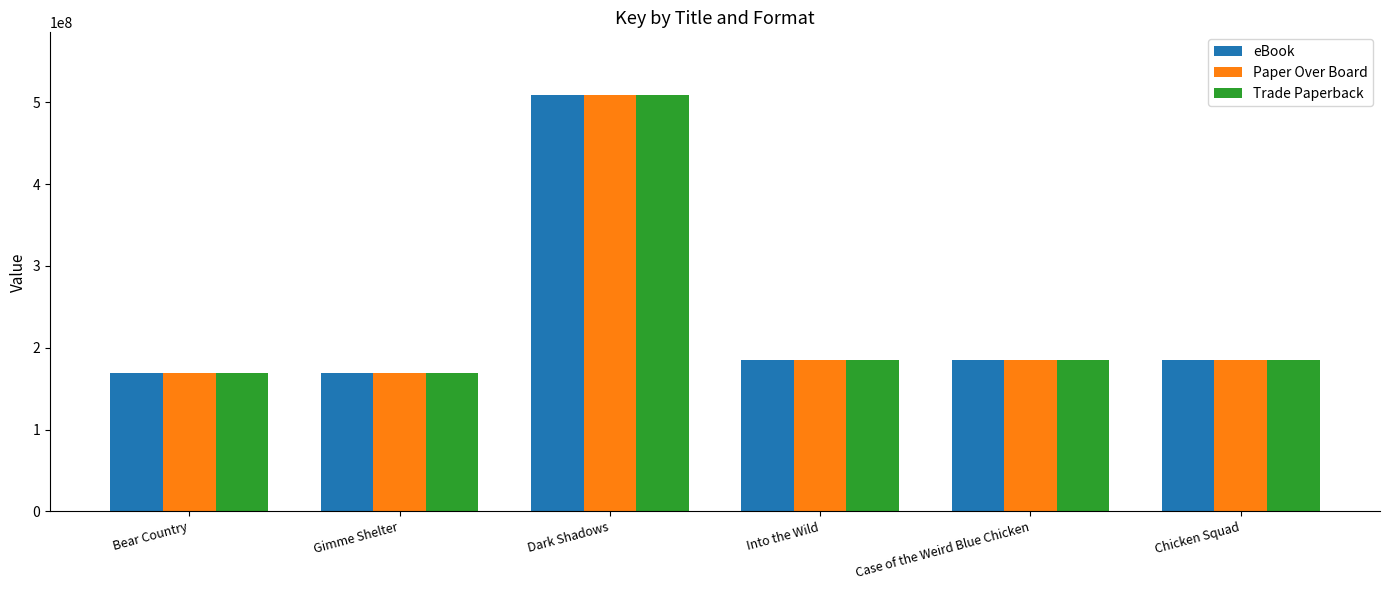

What is the average value of the Paper Over Board series?

233776946